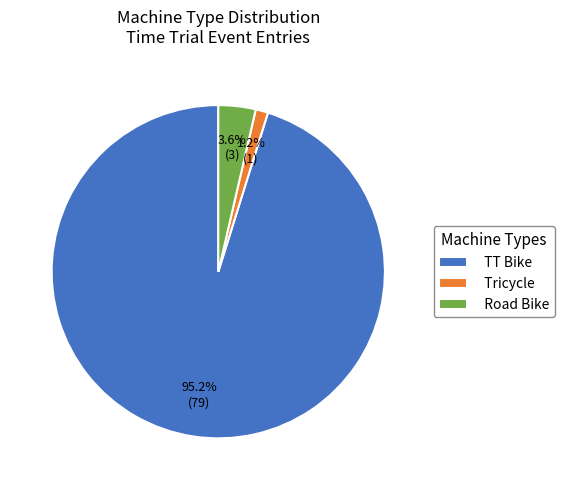

To the nearest percent, what is the combined percentage of TT Bike and Road Bike?

99%